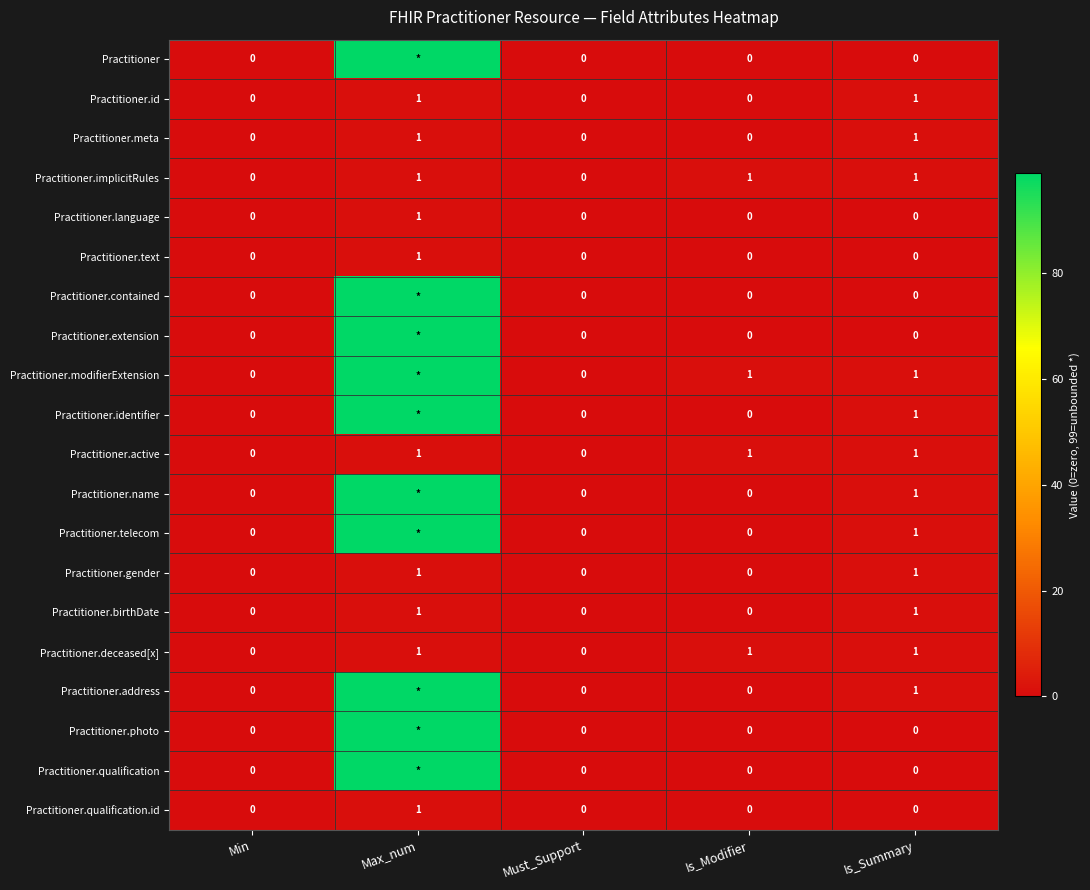

True or false: Practitioner.birthDate has a value of 0 at Min.

True